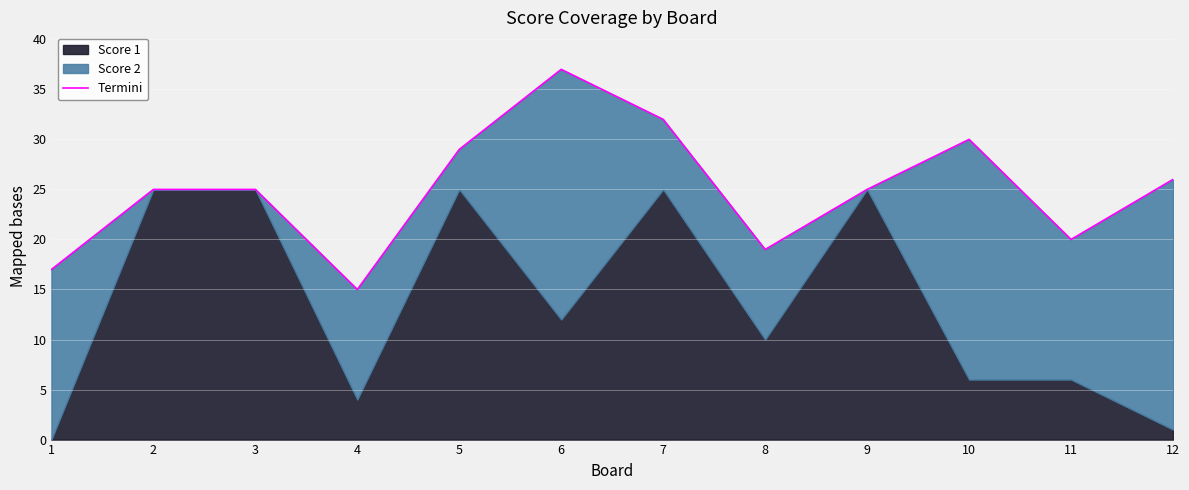

What value does the data have at 9, to the nearest 10?

20